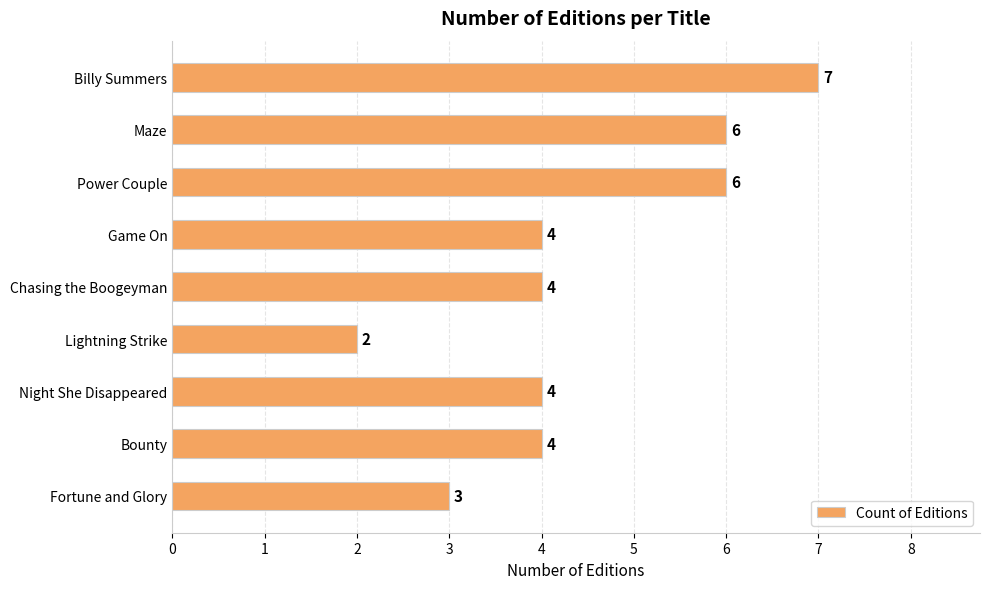

How many values are below 4?

2